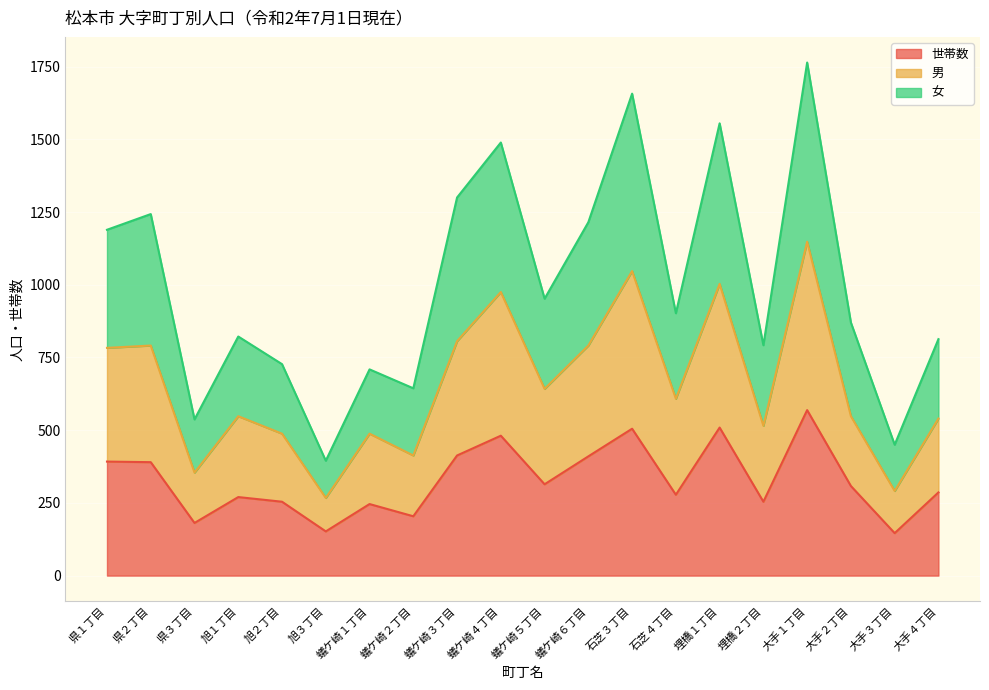

At which category is the sum across all series the highest?

大手１丁目